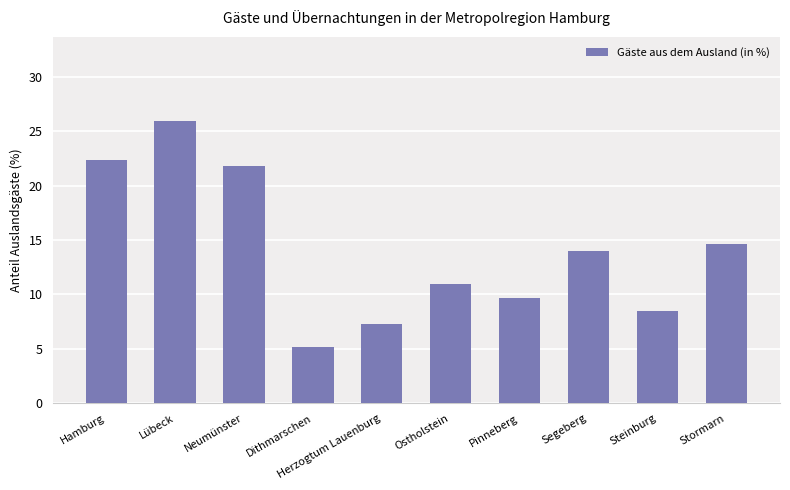

List the labels in order of value, smallest first.

Dithmarschen, Herzogtum Lauenburg, Steinburg, Pinneberg, Ostholstein, Segeberg, Stormarn, Neumünster, Hamburg, Lübeck